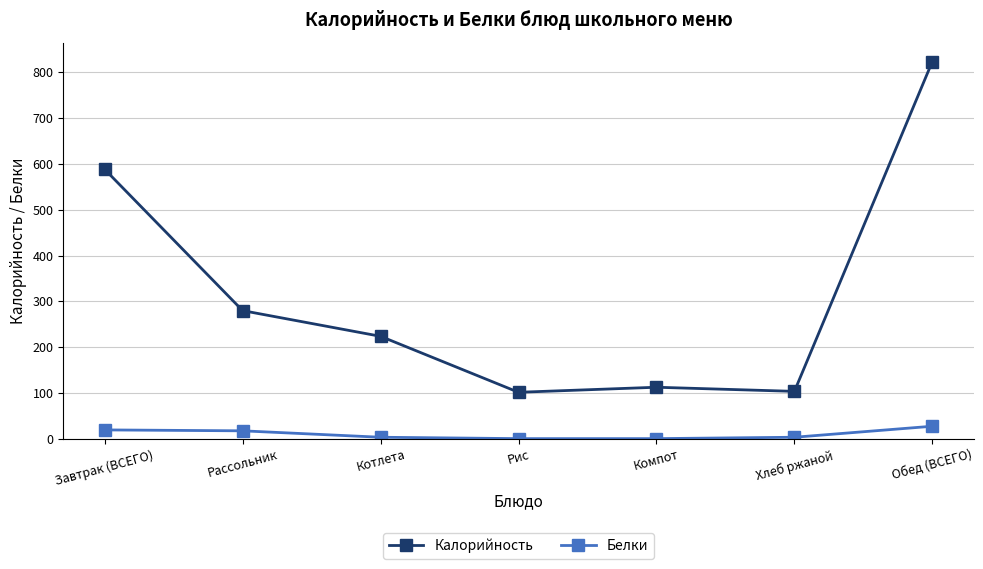

Which series has the widest spread of values?

Калорийность